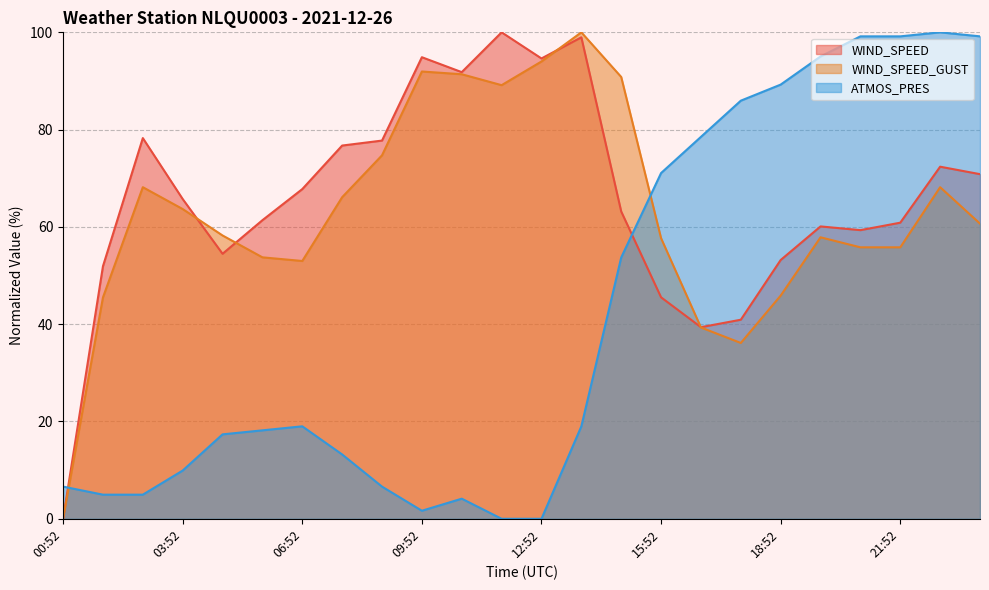

Between 14:52 and 05:52, which is larger?

14:52